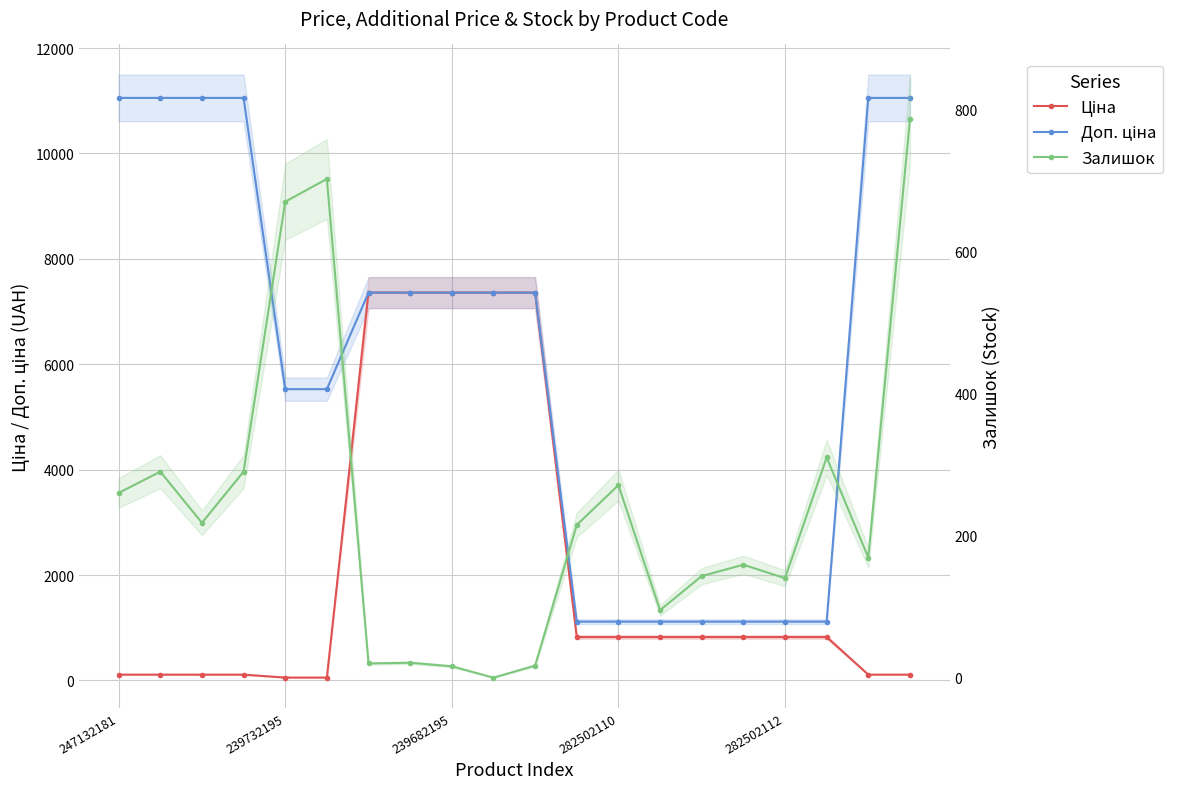

At which category does the chart reach its minimum across all series?

9